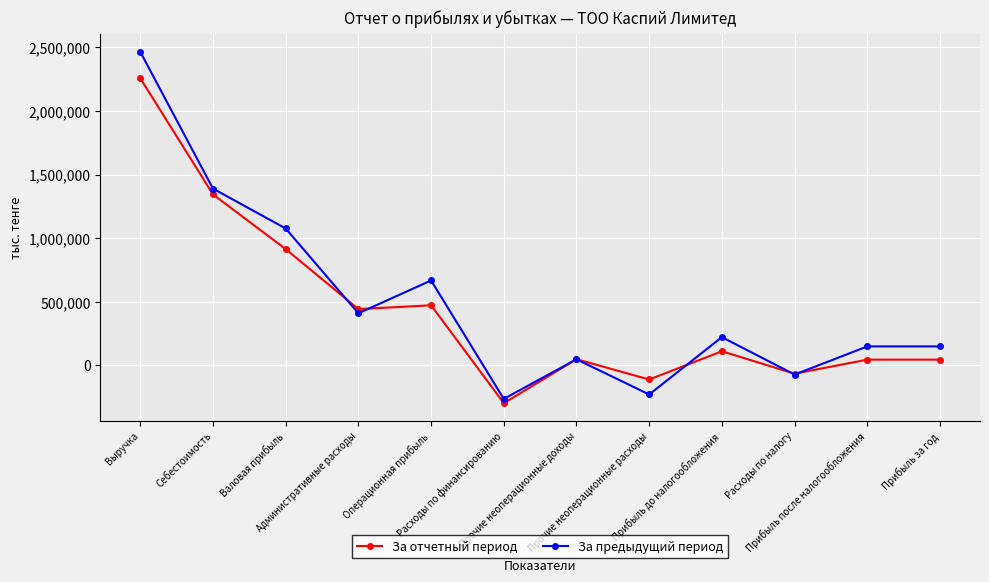

Is the value of За предыдущий период at Выручка greater than the value of За отчетный период at Выручка?

Yes